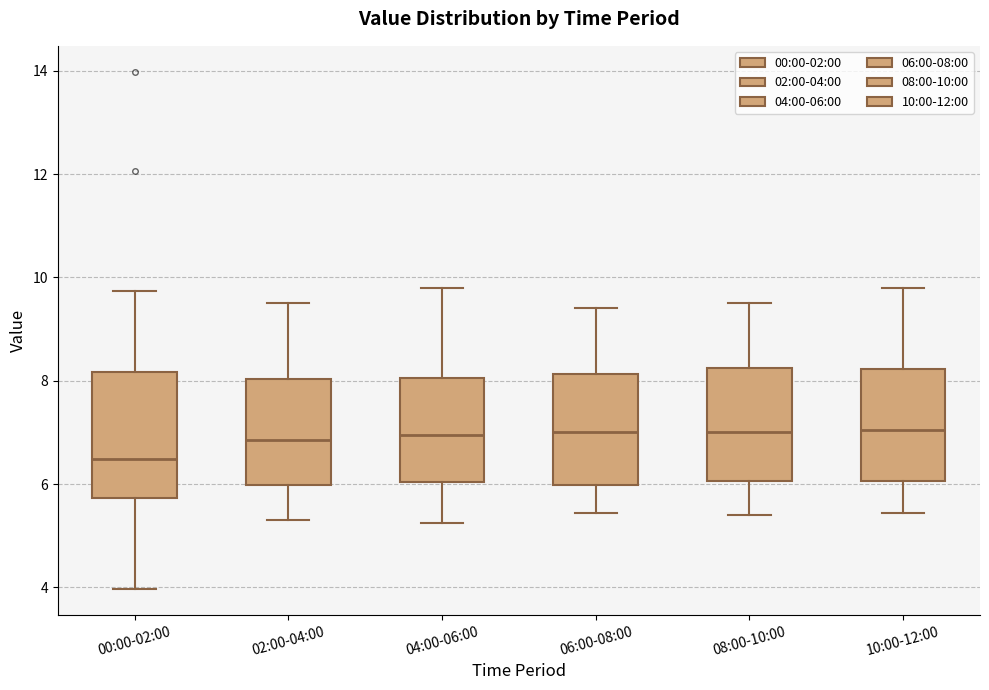

Reading left to right, transcribe this box plot: for each box, give where its median line is, the range the box spans, and where its two whiskers end, as read against the y-axis. The values are not printed on the chart, so give them approximately, as read against the axis.

00:00-02:00: median 6.4, box 5.8 to 8.2, whiskers 4.0 to 9.8
02:00-04:00: median 6.8, box 6.0 to 8.0, whiskers 5.4 to 9.6
04:00-06:00: median 7.0, box 6.0 to 8.0, whiskers 5.2 to 9.8
06:00-08:00: median 7.0, box 6.0 to 8.2, whiskers 5.4 to 9.4
08:00-10:00: median 7.0, box 6.0 to 8.2, whiskers 5.4 to 9.6
10:00-12:00: median 7.0, box 6.0 to 8.2, whiskers 5.4 to 9.8